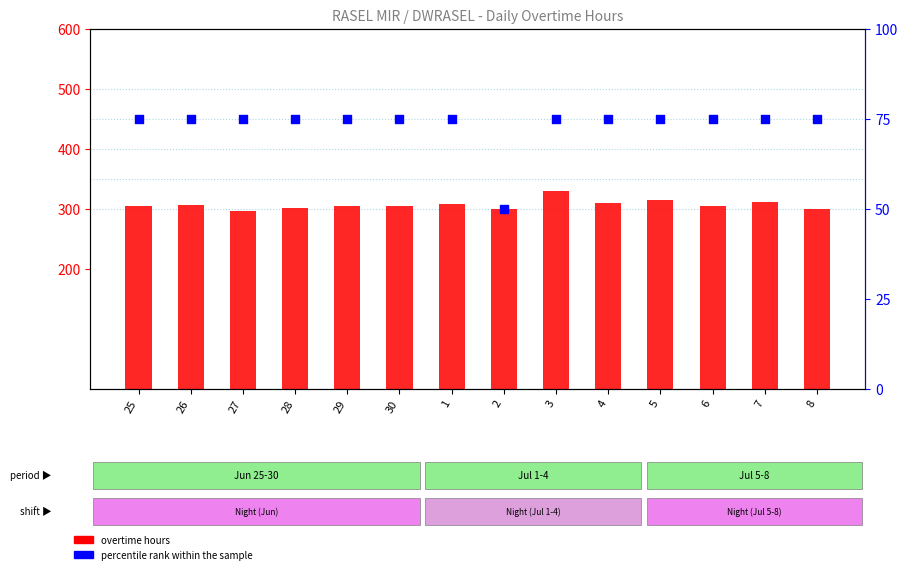

Is the value of overtime hours at 8 greater than the value of percentile rank within the sample at 28?

Yes